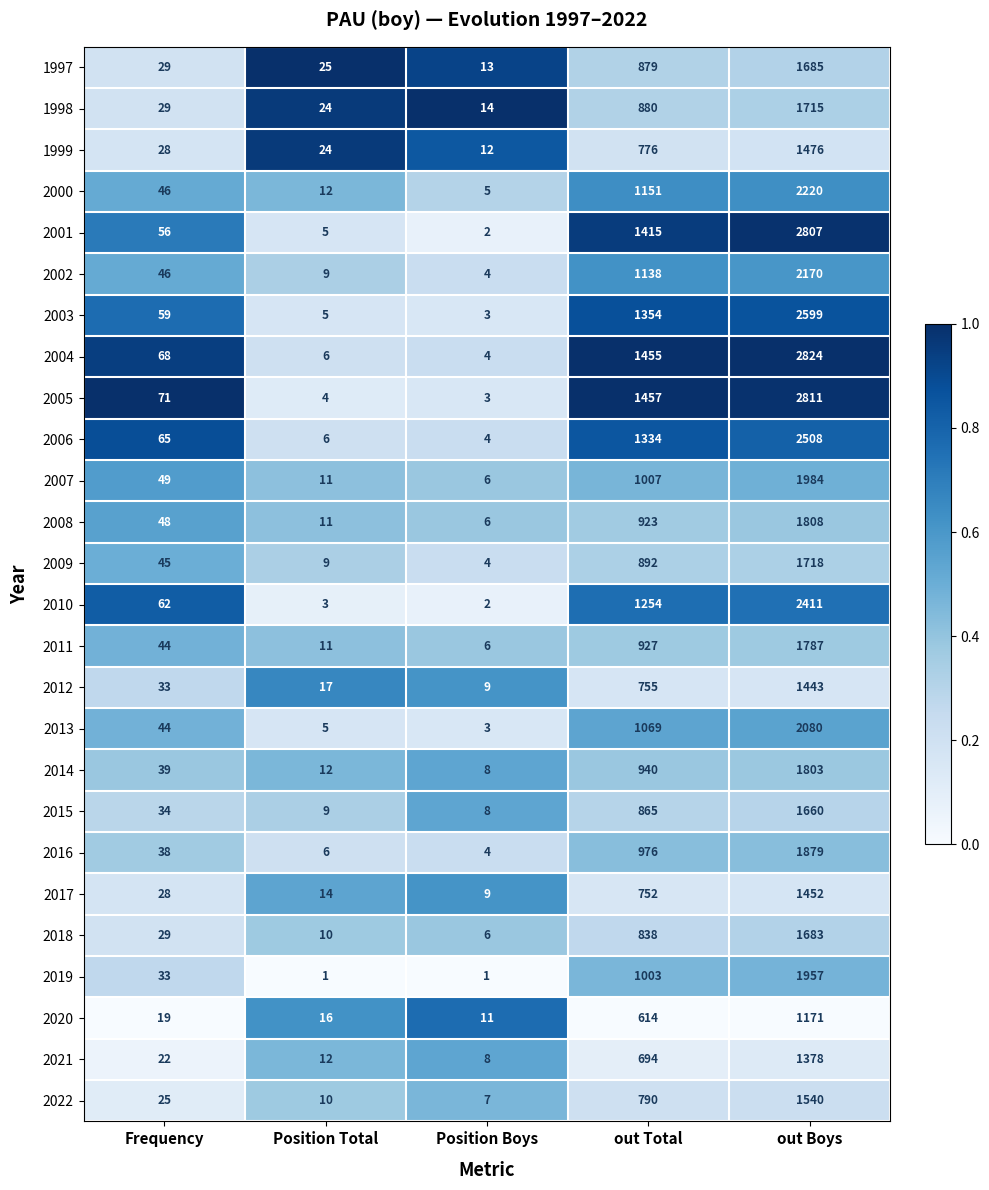

Which series has the largest range (max minus min)?

2004